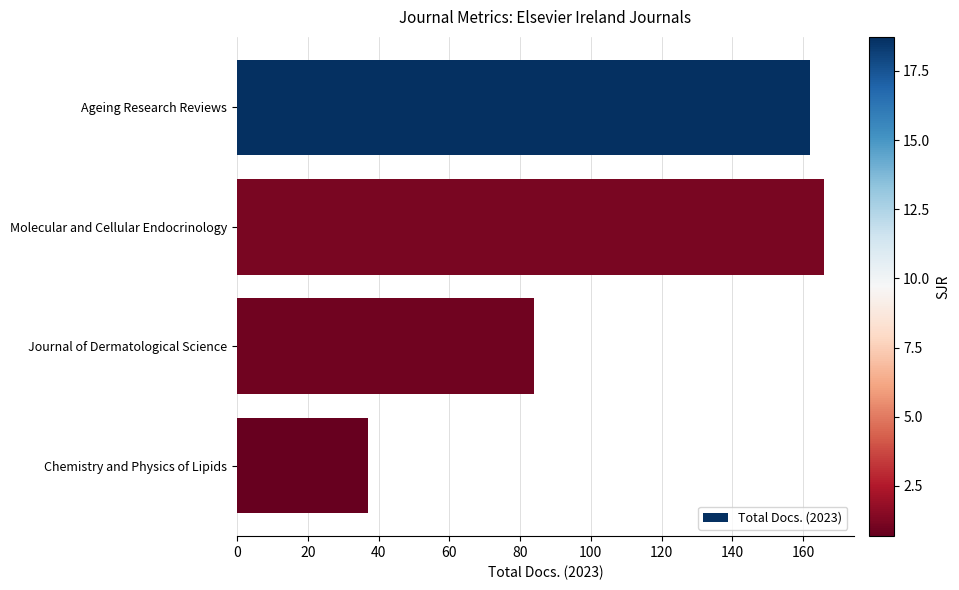

How many series are shown in this chart?

1